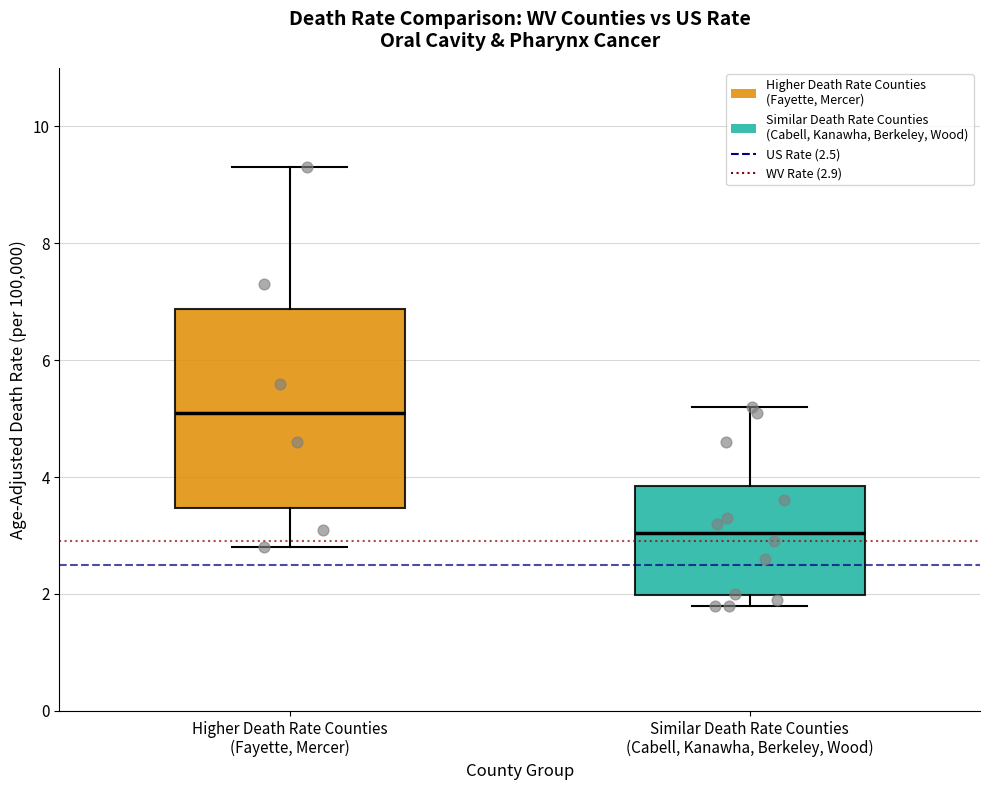

Reading left to right, transcribe this box plot: for each box, give where its median line is, the range the box spans, and where its two whiskers end, as read against the y-axis. The values are not printed on the chart, so give them approximately, as read against the axis.

Higher Death Rate Counties (Fayette, Mercer): median 5.2, box 3.4 to 6.8, whiskers 2.8 to 9.4
Similar Death Rate Counties (Cabell, Kanawha, Berkeley, Wood): median 3.0, box 2.0 to 3.8, whiskers 1.8 to 5.2